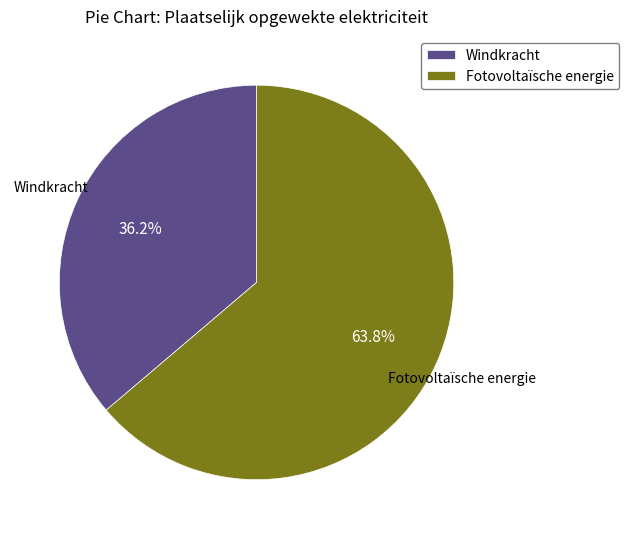

What is the ratio of the value at Windkracht to the value at Fotovoltaïsche energie?

0.6